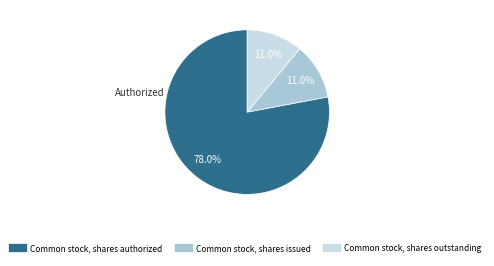

Which category has the biggest portion of the pie?

Common stock, shares authorized